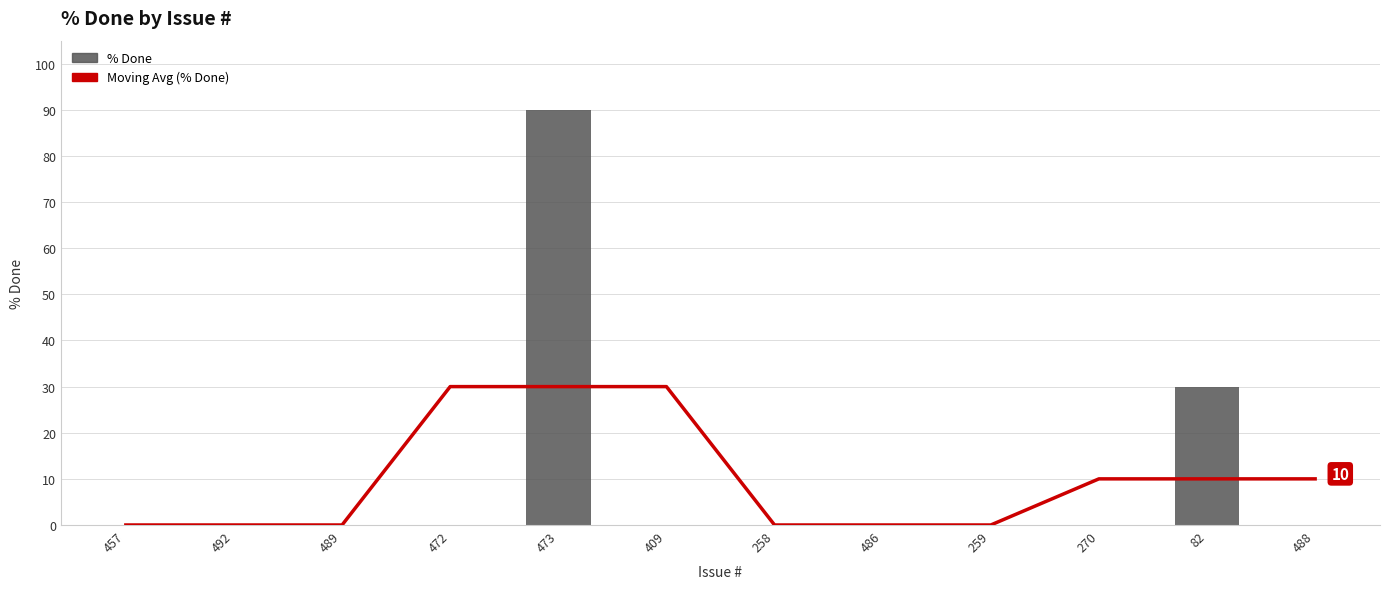

Which category has the lowest value in the Moving Avg (% Done) series?

457